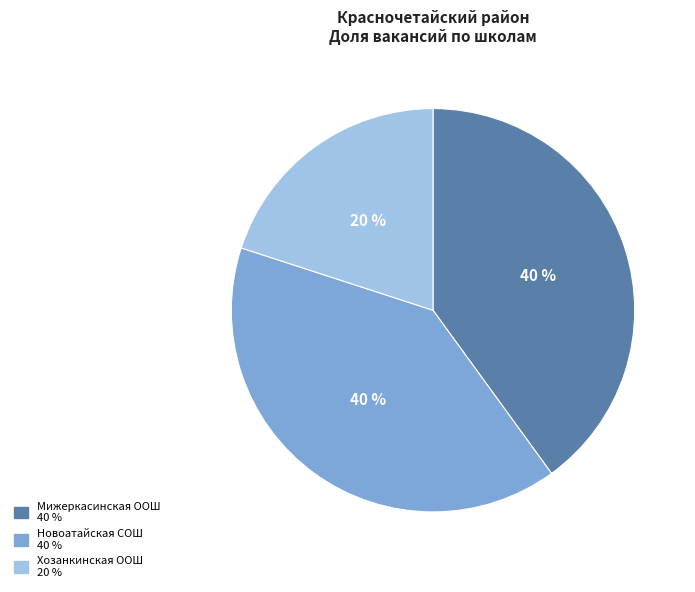

Is there a majority slice in this chart?

No